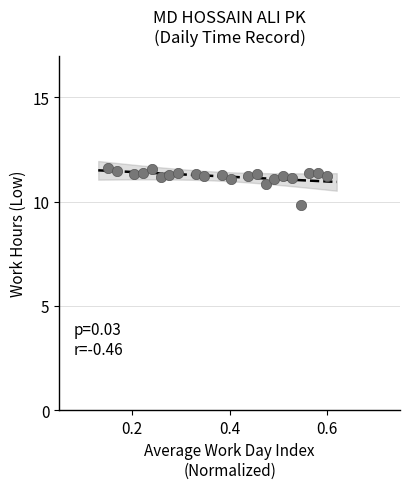

What is the range of Y values (max minus min)?

1.8